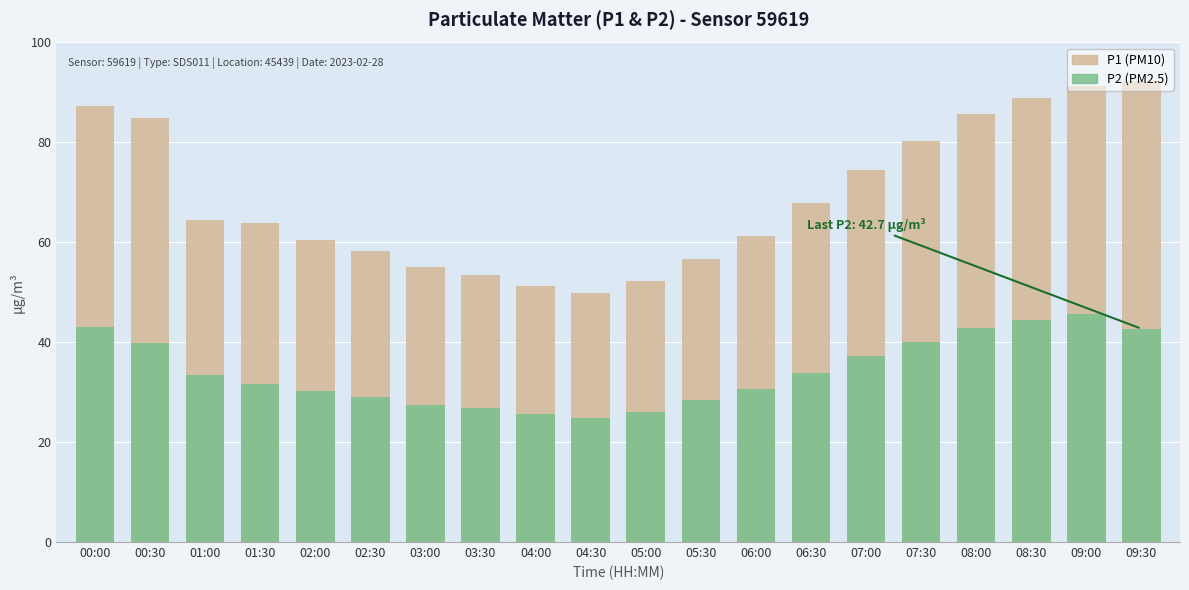

At which label does P1 reach its minimum?

04:30